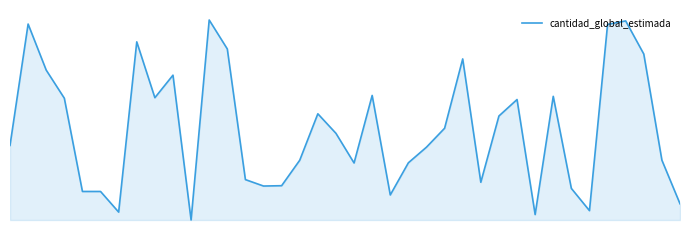

Reading left to right, extract all data points from this chart.

-0.1	0.3	0.1	0.1	-0.2	-0.2	-0.3	0.2	0.1	0.1	-0.3	0.3	0.2	-0.2	-0.2	-0.2	-0.1	0.0	-0.0	-0.1	0.1	-0.2	-0.1	-0.1	-0.0	0.2	-0.2	0.0	0.1	-0.3	0.1	-0.2	-0.3	0.3	0.3	0.2	-0.1	-0.2